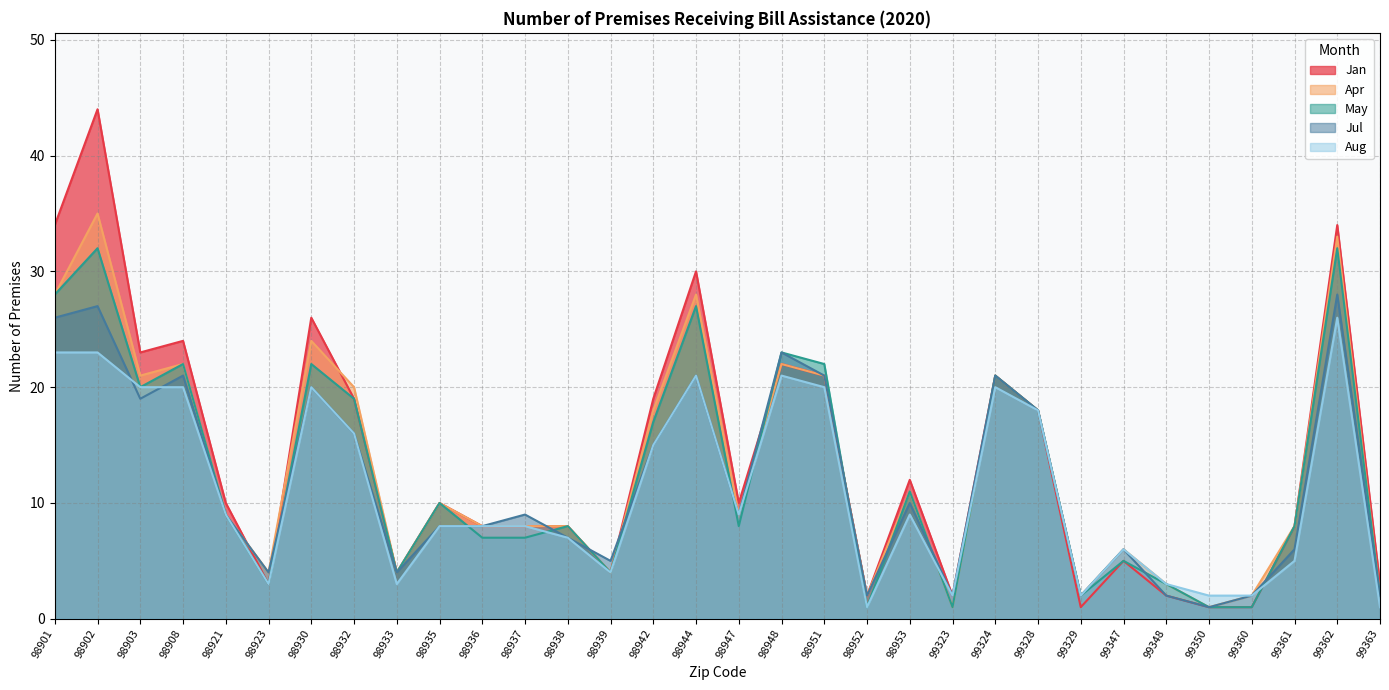

Rank the categories by Jul value from lowest to highest.

99350, 98952, 99323, 99329, 99348, 99360, 99363, 98923, 98933, 98939, 99347, 99361, 98938, 98935, 98936, 98921, 98937, 98947, 98953, 98942, 98932, 99328, 98903, 98930, 98908, 98944, 98951, 99324, 98948, 98901, 98902, 99362